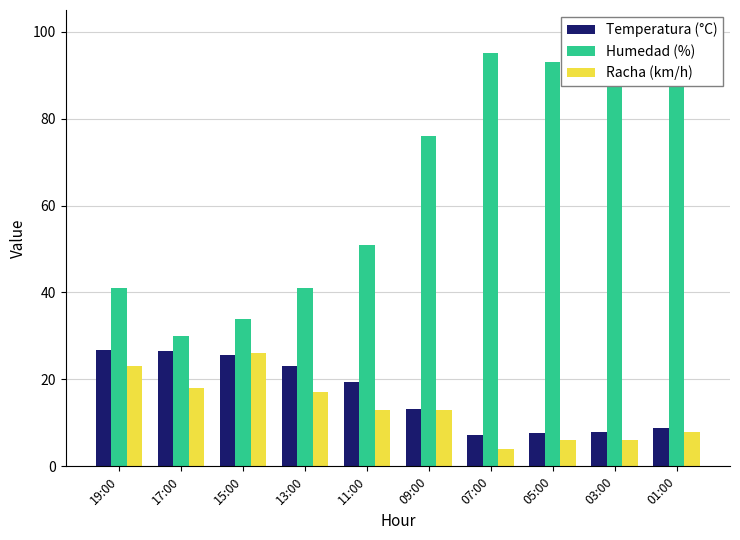

Which label corresponds to the smallest value in the chart?

07:00